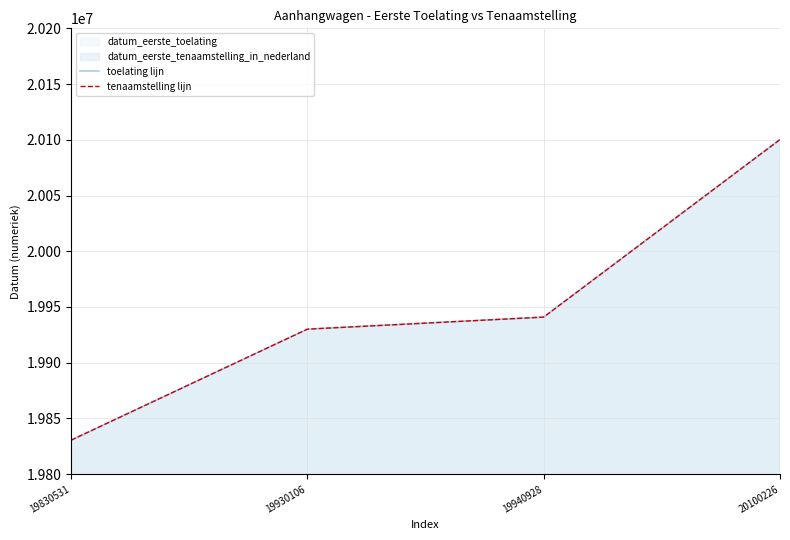

Reading left to right, transcribe all the data shown in this chart.

toelating lijn: 19830531=19830531	19930106=19930106	19940928=19940928	20100226=20100226
tenaamstelling lijn: 19830531=19830531	19930106=19930106	19940928=19940928	20100226=20100226